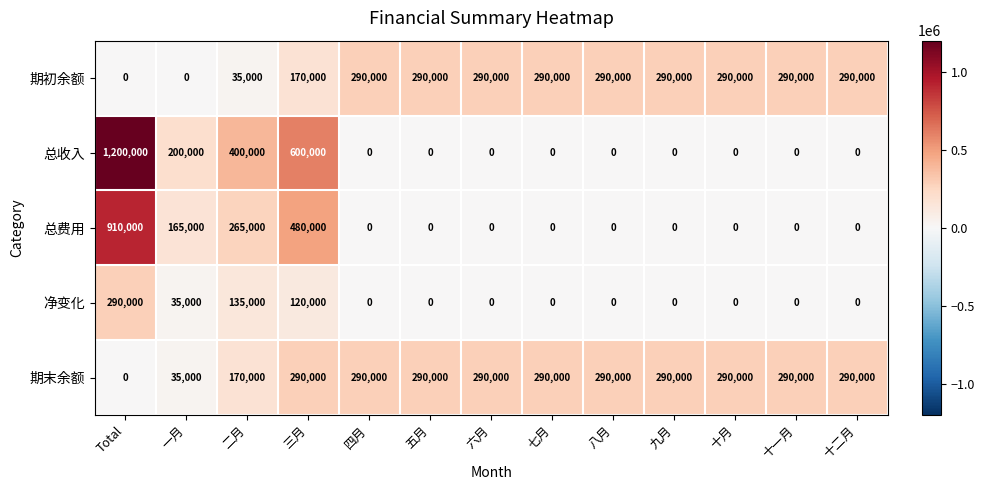

Which series has the widest spread of values?

总收入